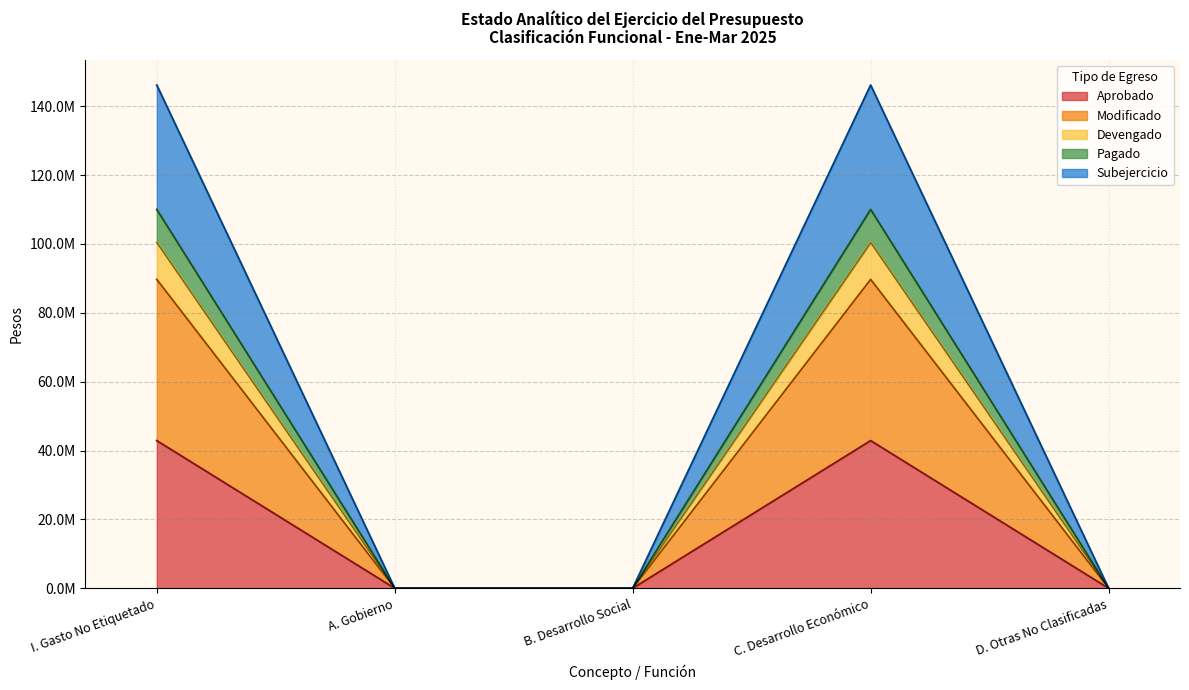

Is the value of Aprobado at B. Desarrollo Social greater than the value of Pagado at C. Desarrollo Económico?

No